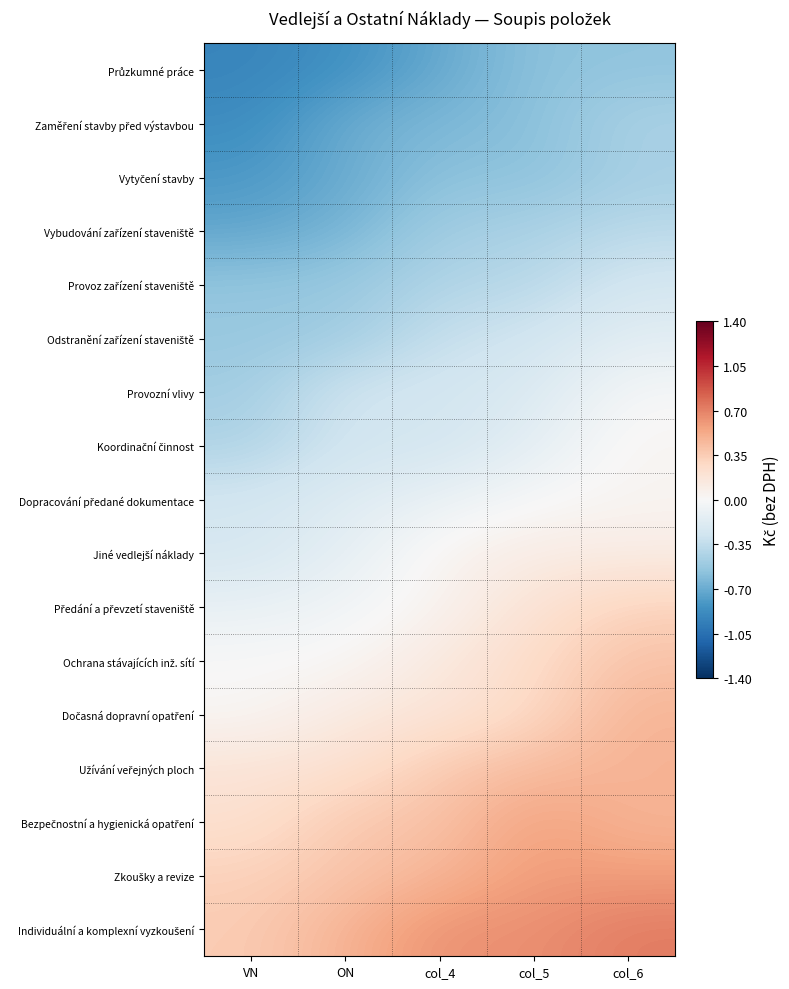

What is the greatest value displayed?

0.7